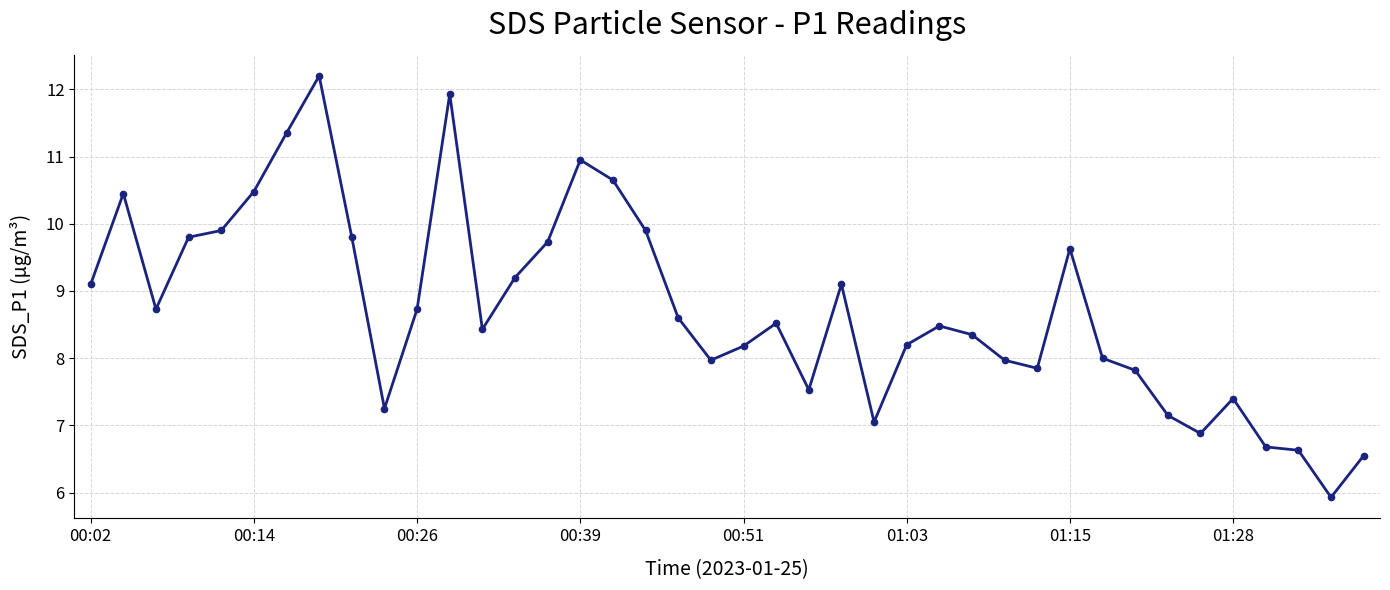

What is the value of the 23rd point from the left?

7.5